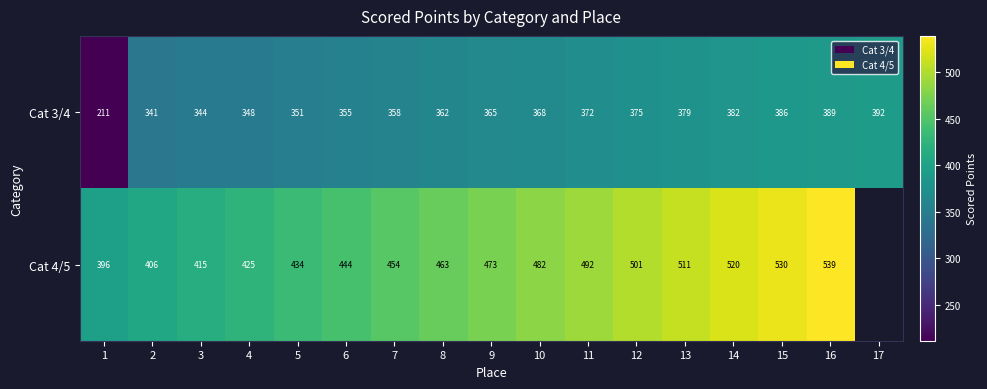

Rank the categories by Cat 3/4 value from highest to lowest.

17, 16, 15, 14, 13, 12, 11, 10, 9, 8, 7, 6, 5, 4, 3, 2, 1